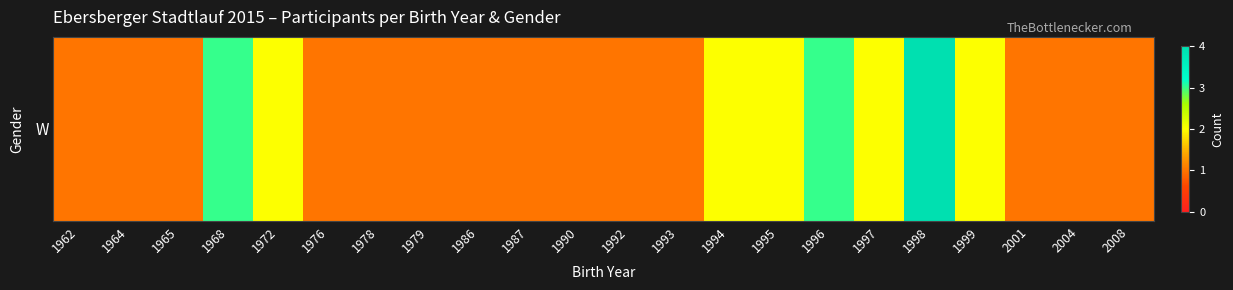

Reading left to right, what are all the values shown in this chart?

1	1	1	3	2	1	1	1	1	1	1	1	1	2	2	3	2	4	2	1	1	1